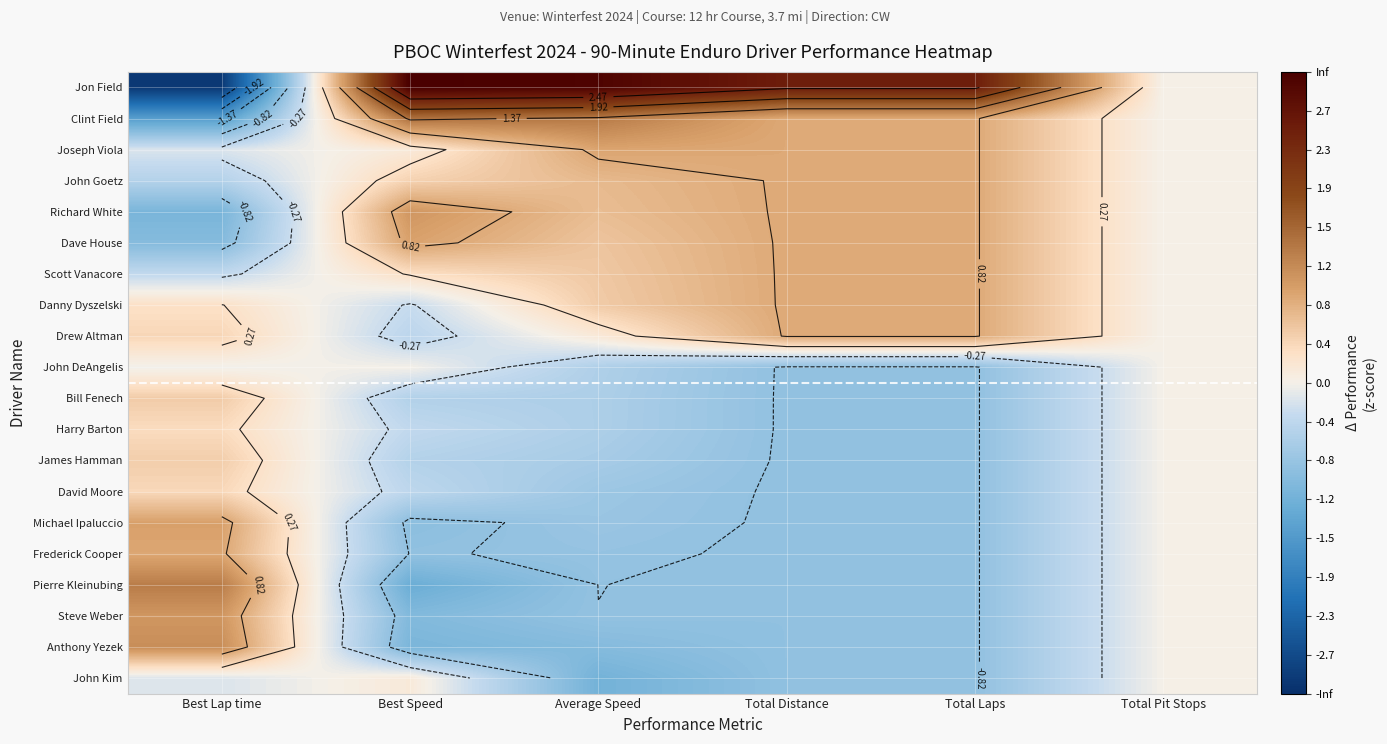

How many data points in Anthony Yezek are above 0?

1